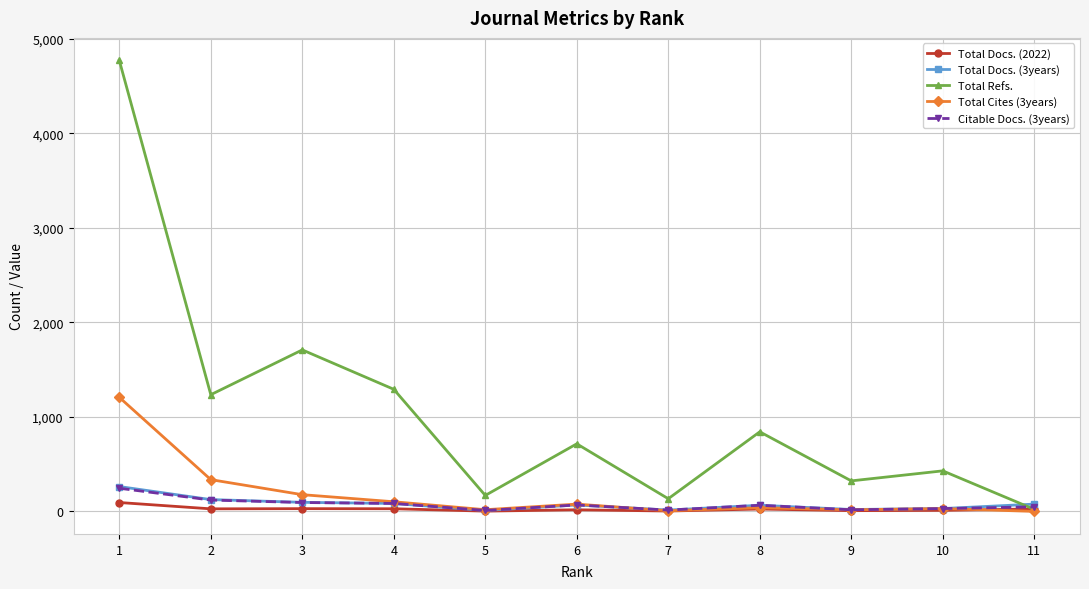

At which category does Total Refs. reach its first local valley?

2